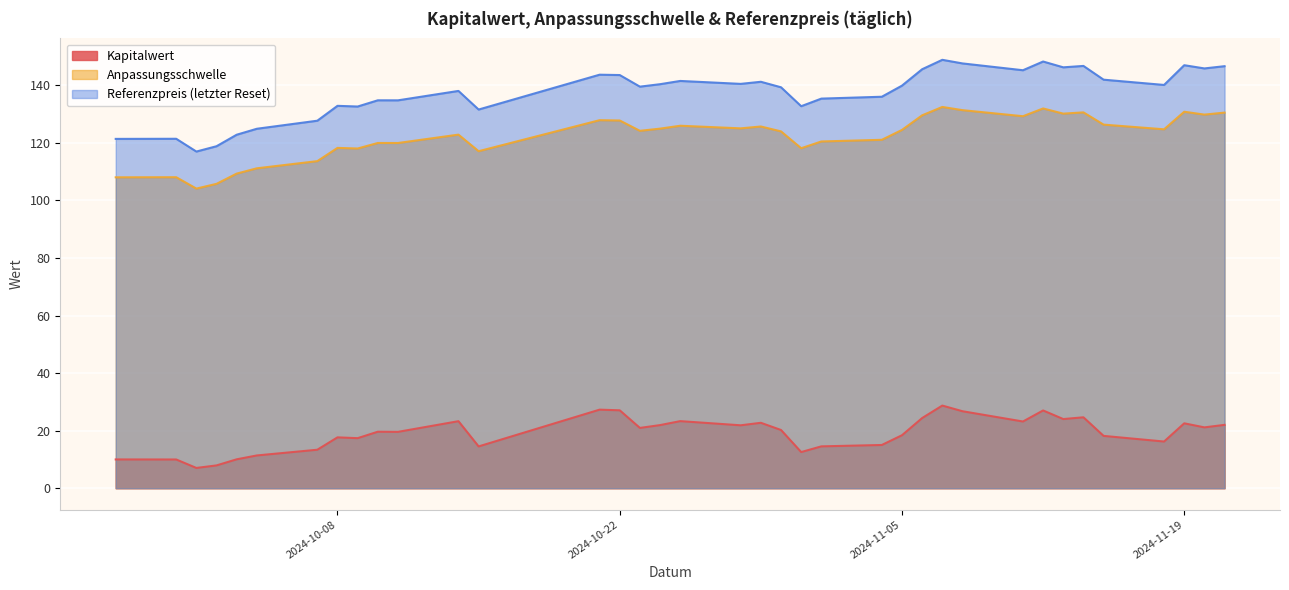

What is the value of the Referenzpreis (letzter Reset) point at the 16th from the left?

139.6